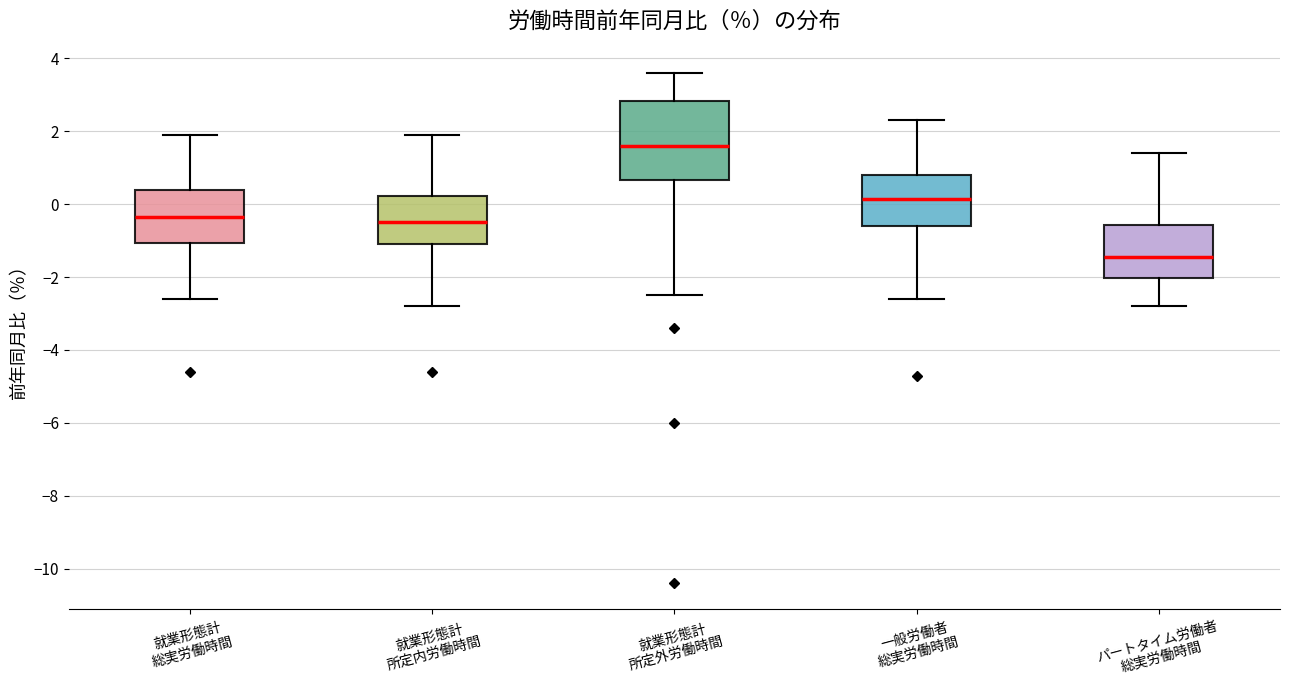

Reading left to right, transcribe this box plot: for each box, give where its median line is, the range the box spans, and where its two whiskers end, as read against the y-axis. The values are not printed on the chart, so give them approximately, as read against the axis.

就業形態計 総実労働時間: median -0.4, box -1.0 to 0.4, whiskers -2.6 to 2.0
就業形態計 所定内労働時間: median -0.4, box -1.0 to 0.2, whiskers -2.8 to 2.0
就業形態計 所定外労働時間: median 1.6, box 0.6 to 2.8, whiskers -2.4 to 3.6
一般労働者 総実労働時間: median 0.2, box -0.6 to 0.8, whiskers -2.6 to 2.4
パートタイム労働者 総実労働時間: median -1.4, box -2.0 to -0.6, whiskers -2.8 to 1.4